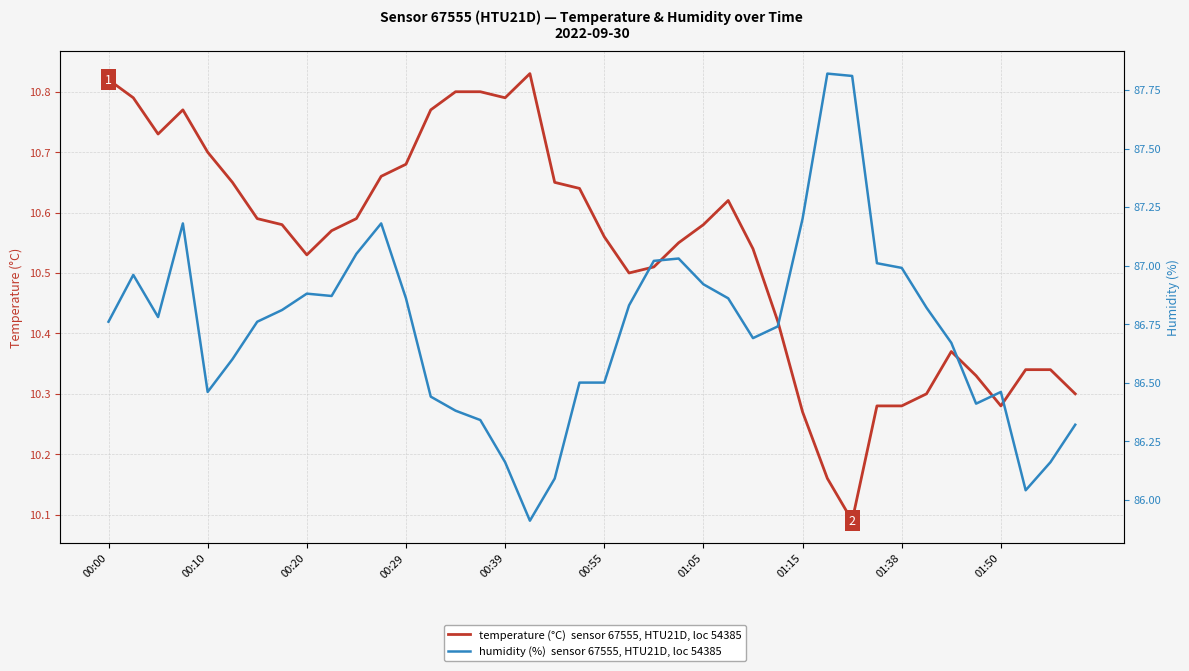

What is the sum of the temperature values at 12 and 15?

21.5